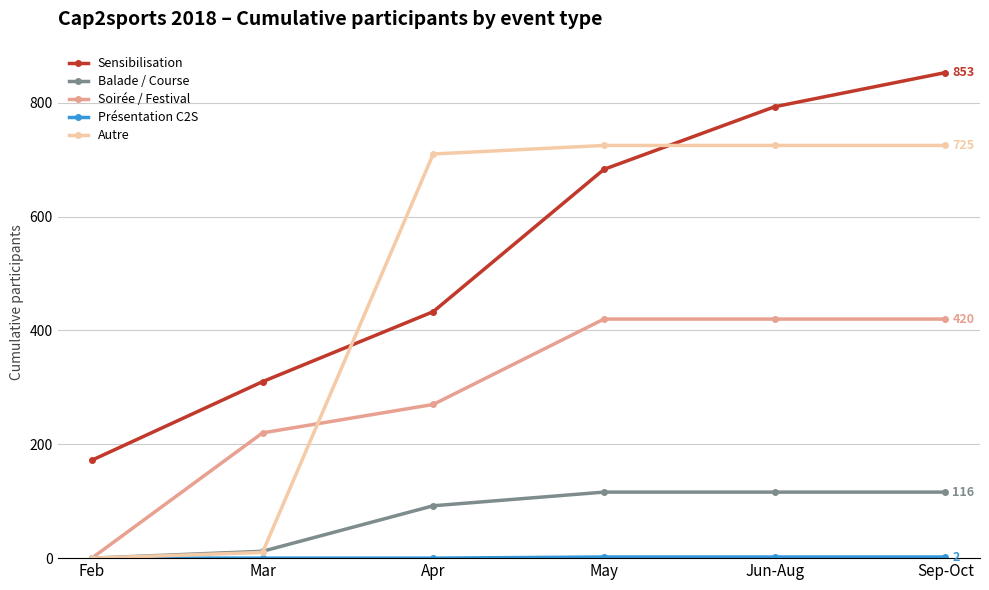

Which series has the largest total across all categories?

Sensibilisation